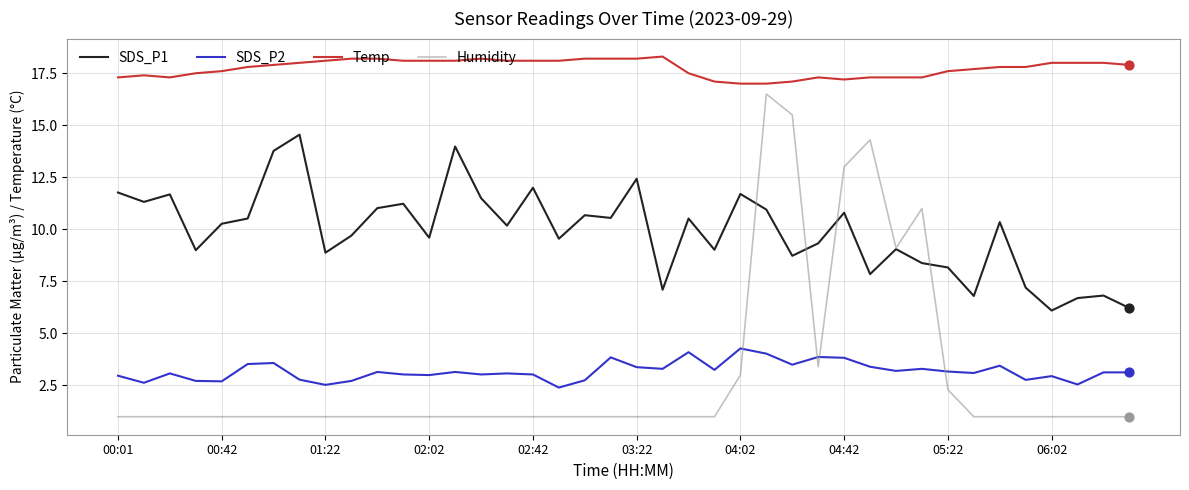

Which series has the largest total across all categories?

Temp